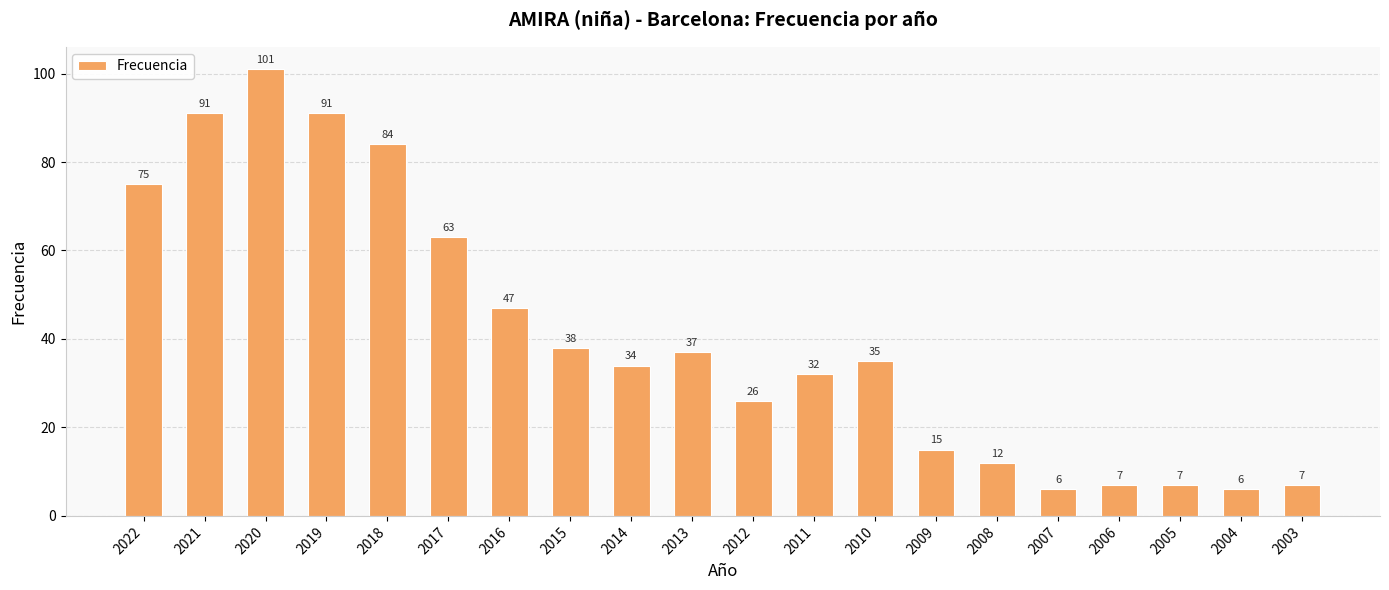

How many distinct data groups are displayed?

1